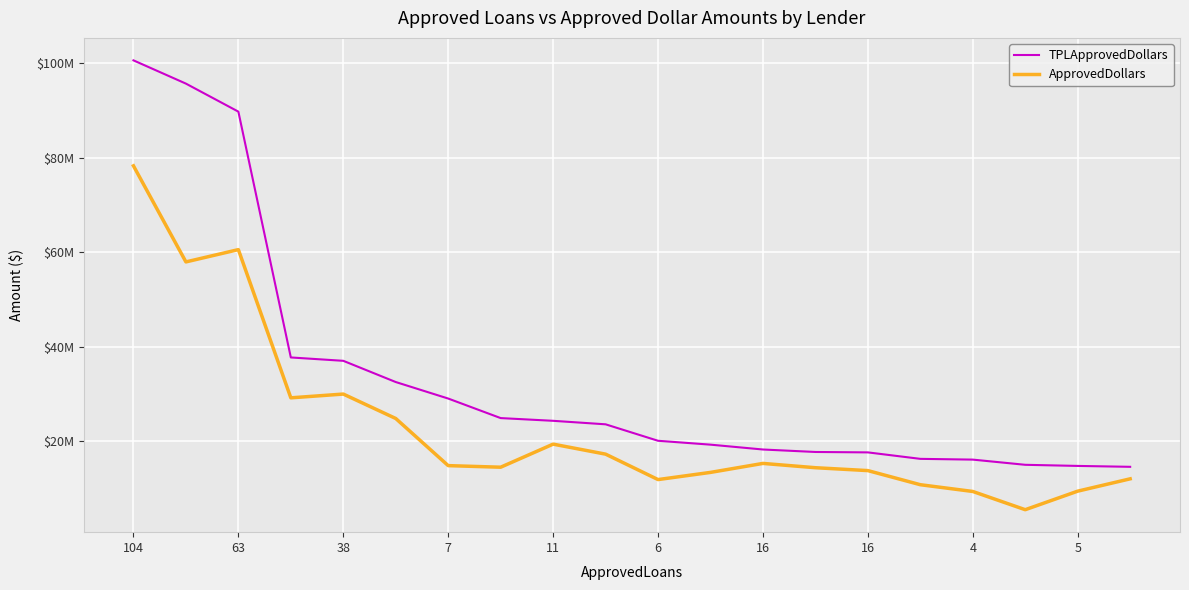

Is this an area chart (filled region under the line)?

No